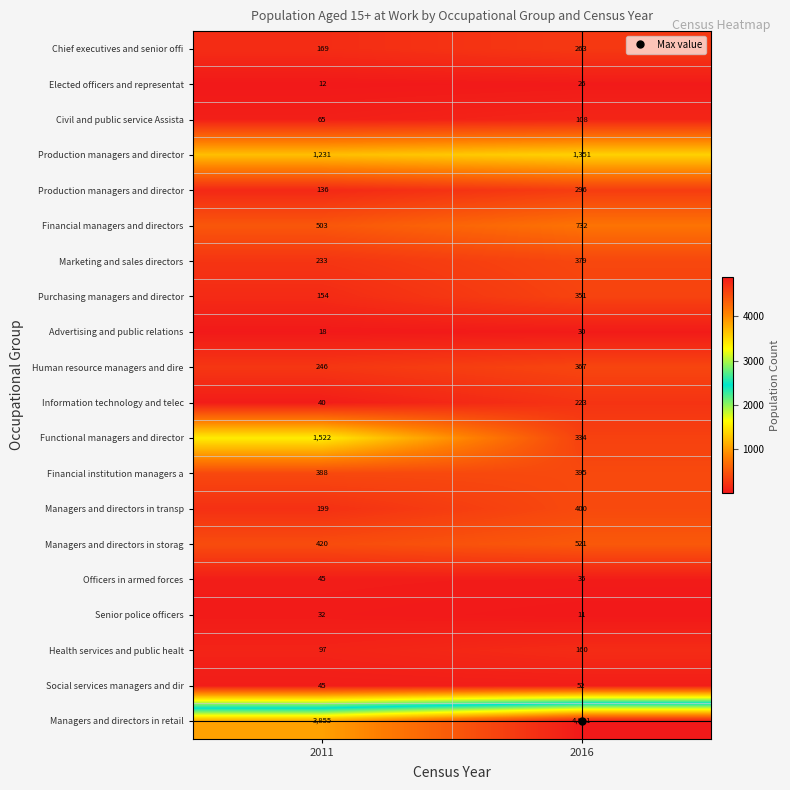

What is the maximum value shown in the chart?

4891